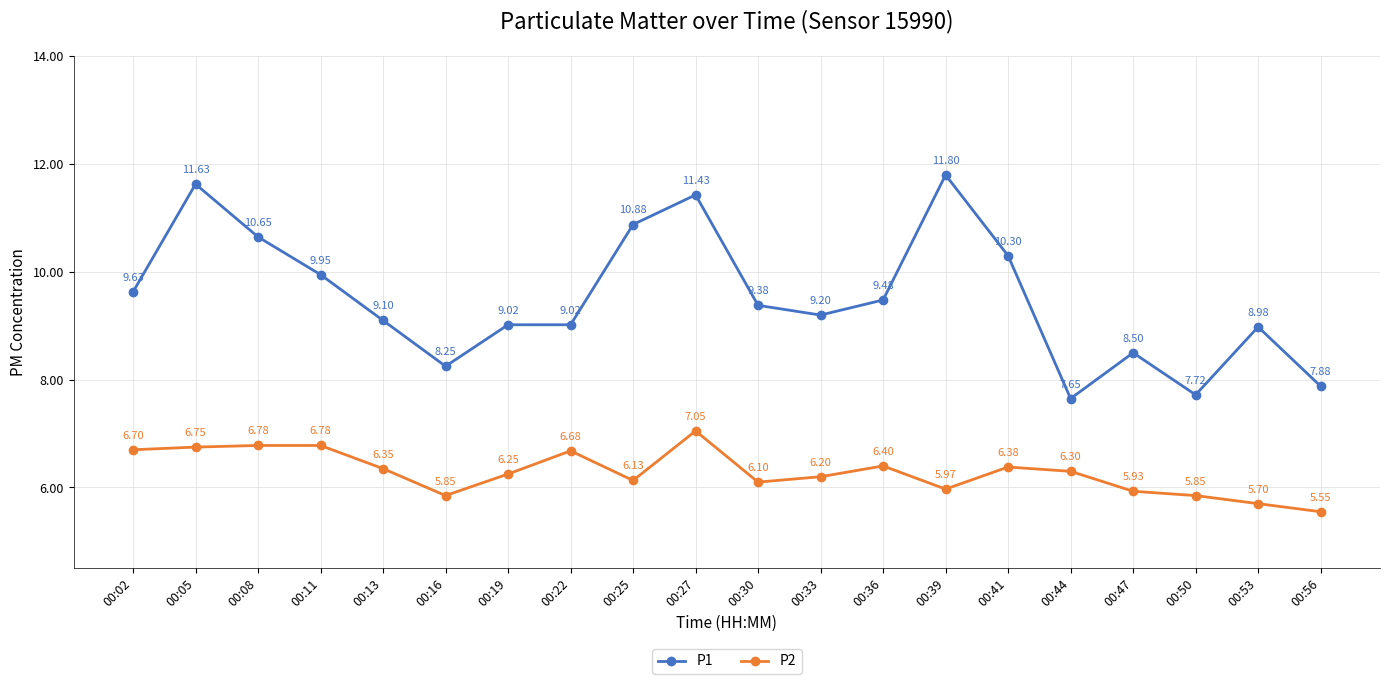

List the series in order of their overall mean, highest first.

P1, P2